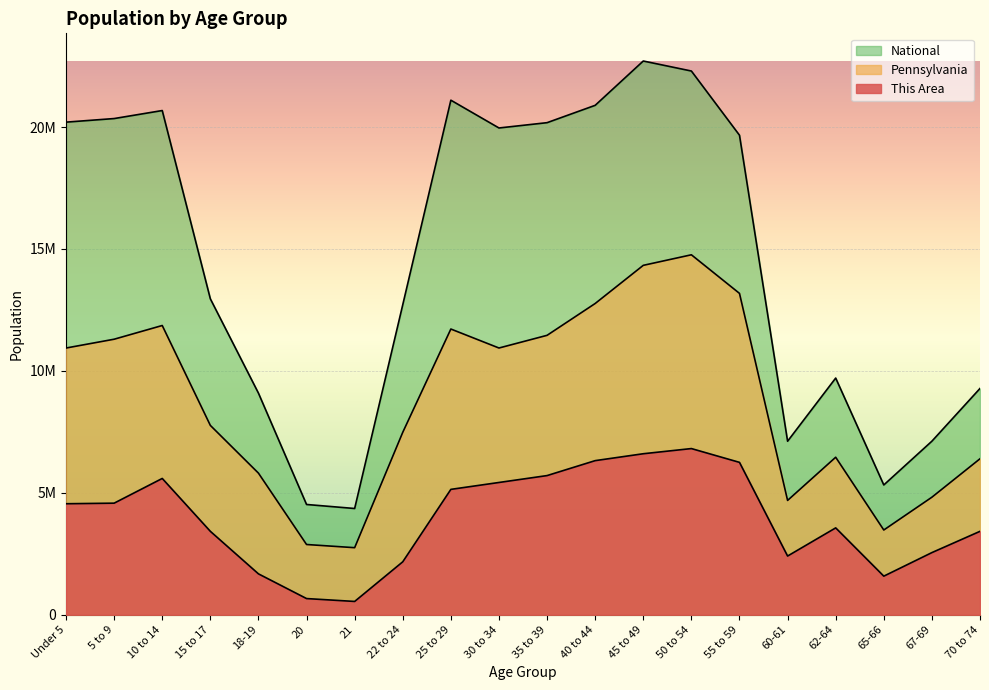

What is the value of the National point at the 9th from the left?

21101849.0